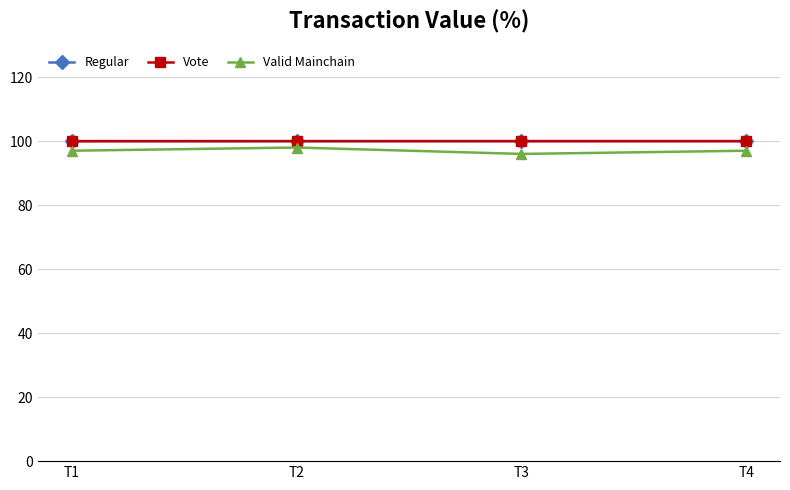

What is the value of the Vote point at the 4th from the left?

100.0